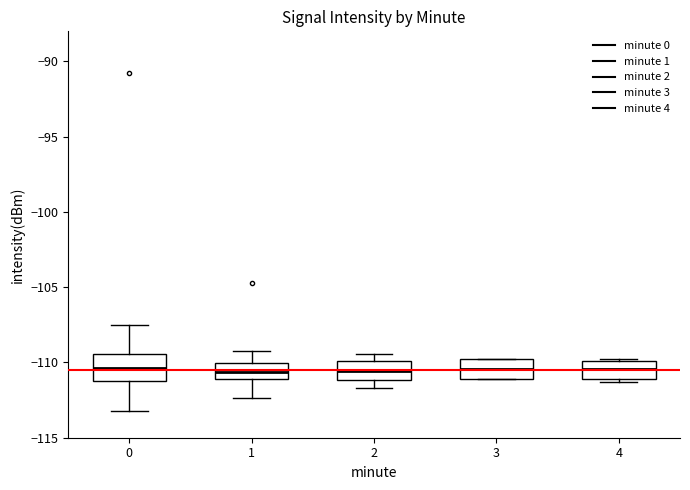

Reading left to right, read every box against the y-axis: the position of its median line, the range the box covers, and the ends of its whiskers. The values are not printed on the chart, so give them approximately, as read against the axis.

0: median -110.5, box -111.0 to -109.5, whiskers -113.0 to -107.5
1: median -110.5, box -111.0 to -110.0, whiskers -112.5 to -109.0
2: median -110.5, box -111.0 to -110.0, whiskers -111.5 to -109.5
3: median -110.5, box -111.0 to -110.0, whiskers -111.0 to -110.0
4: median -110.5, box -111.0 to -110.0, whiskers -111.5 to -110.0